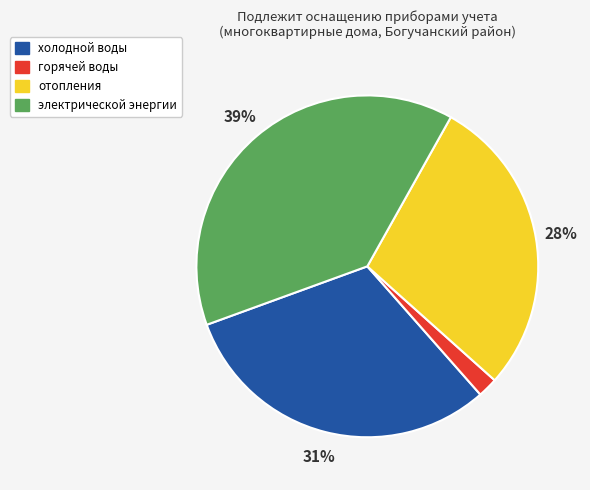

To the nearest percent, what is the average slice percentage?

25%